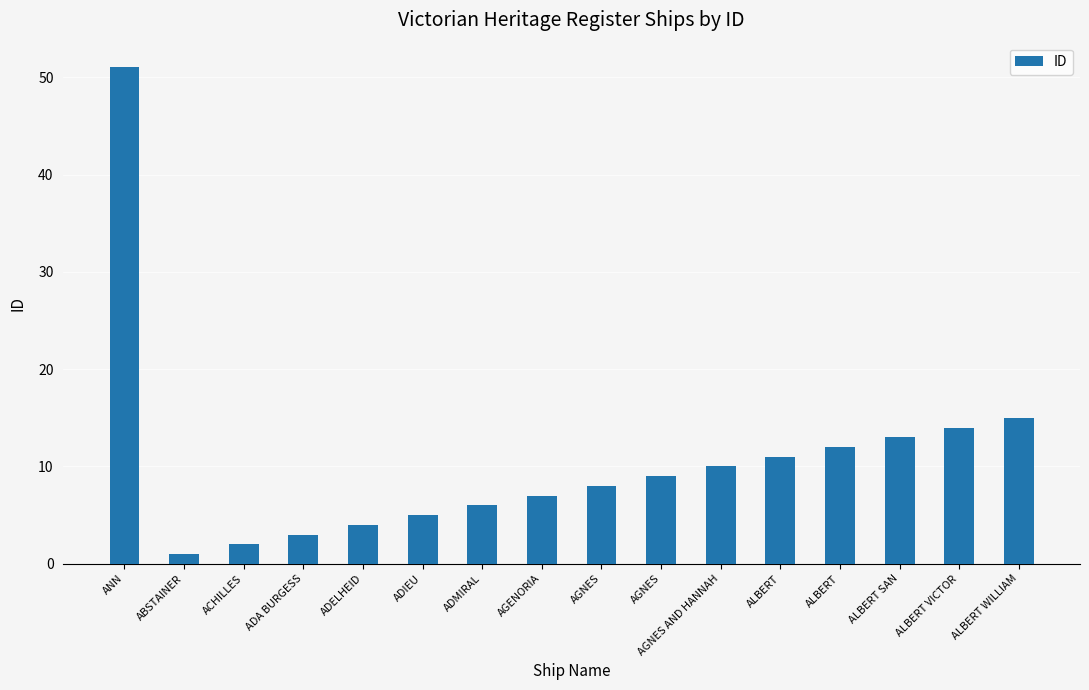

Are the bars horizontal?

No